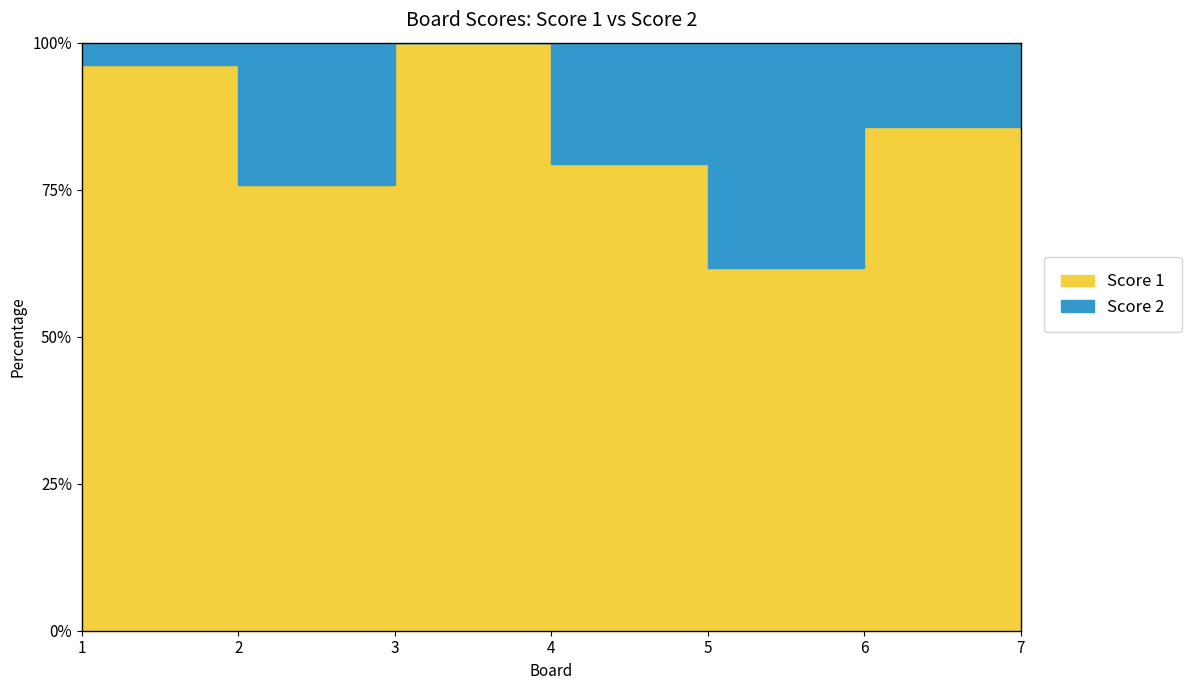

How many data points in Score 2 are above 4?

3